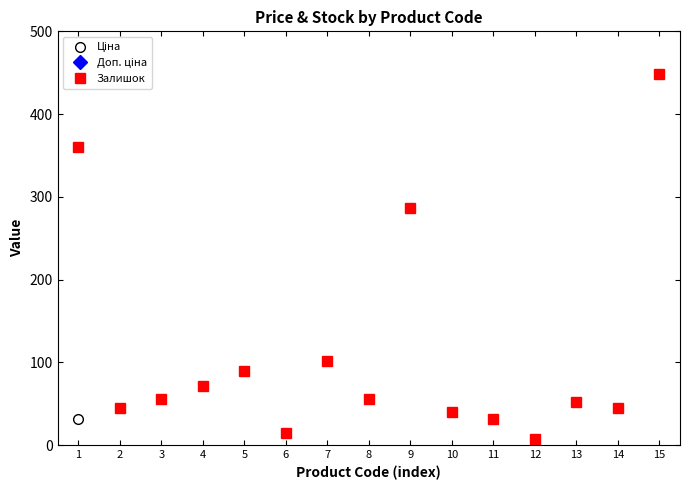

What is the value of the Залишок point at the 2nd from the left?

45